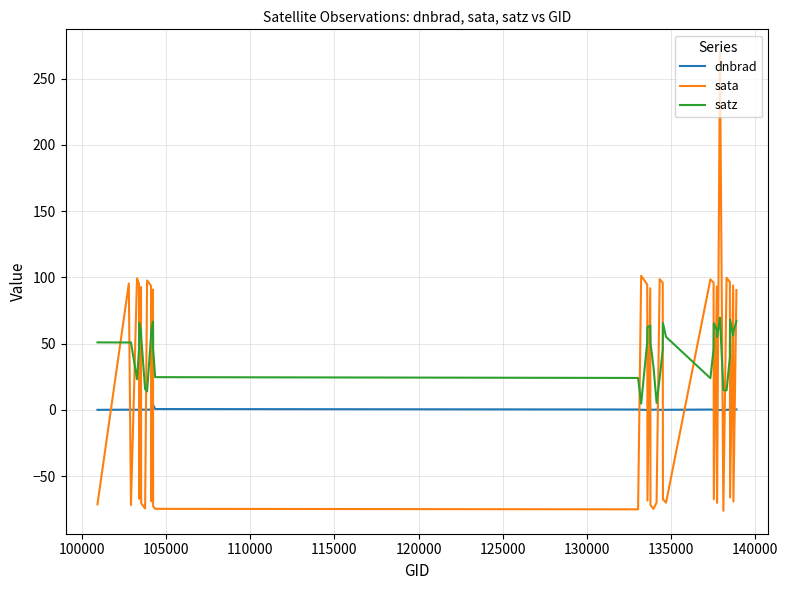

Which series ends up on top after the final intersection of dnbrad and sata?

sata